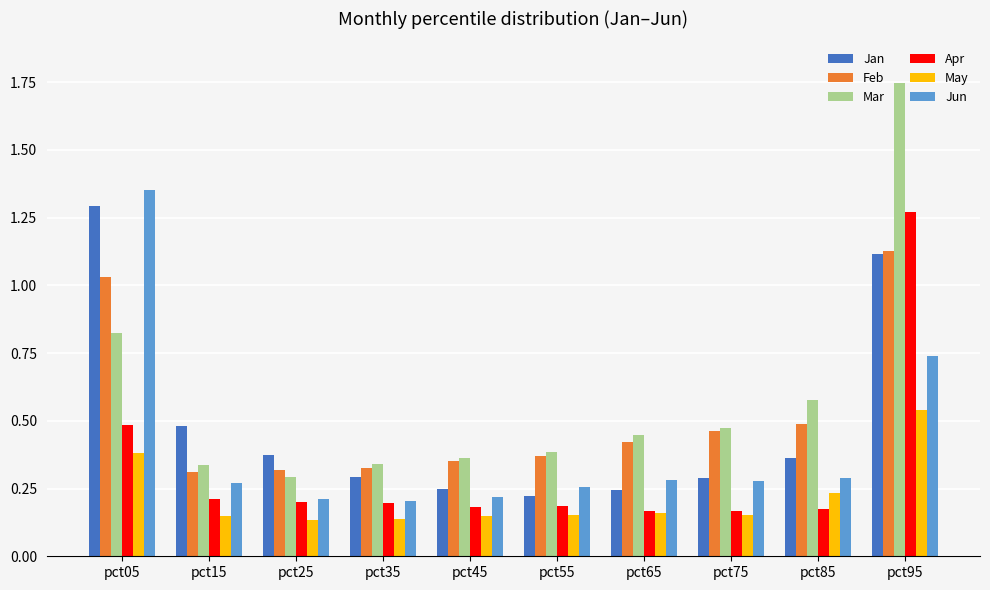

What is the total value across all series at pct75?

1.8